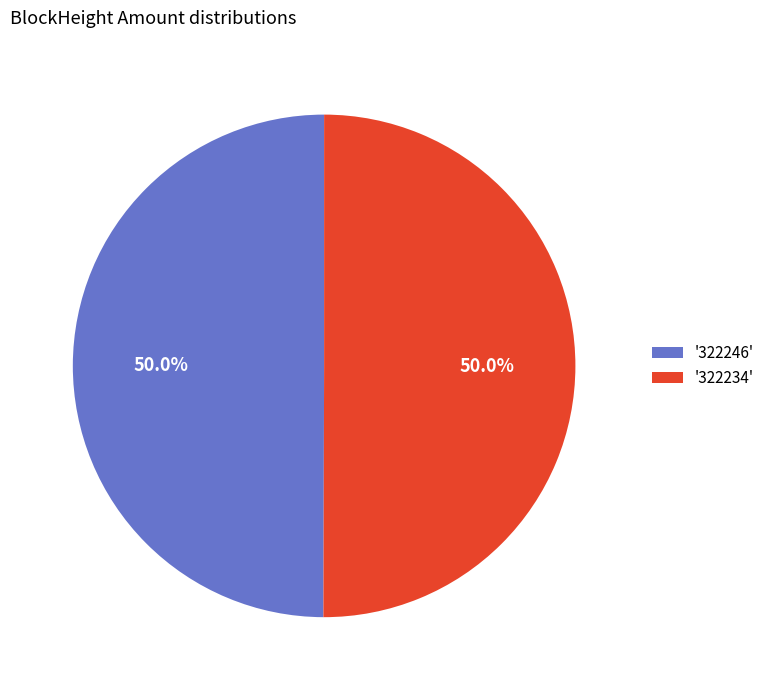

To the nearest percent, what is the difference between the largest and smallest slice percentages?

0%